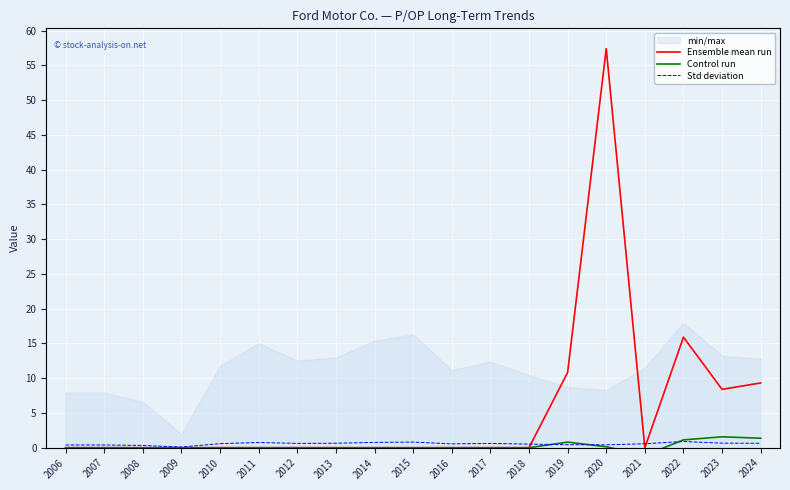

Is it true that Std deviation equals 0.6 at 2021?

True